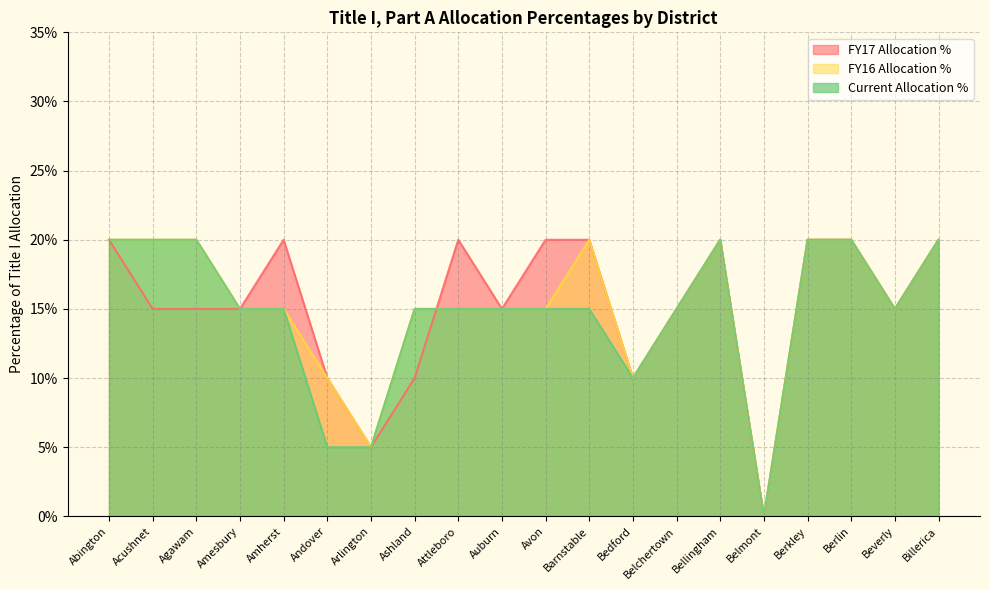

Does the chart display data point markers on the line(s)?

No